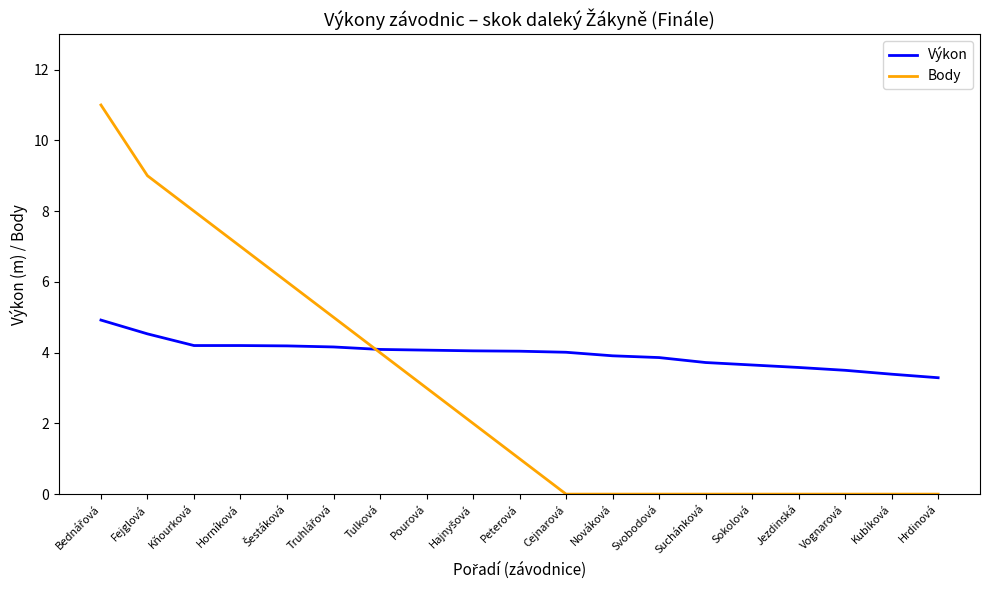

What is the maximum value for Výkon?

4.9